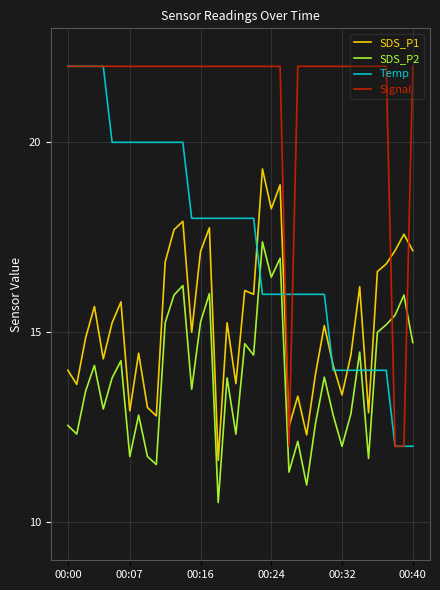

Rank the series by their average value, from lowest to highest.

SDS_P2, SDS_P1, Temp, Signal